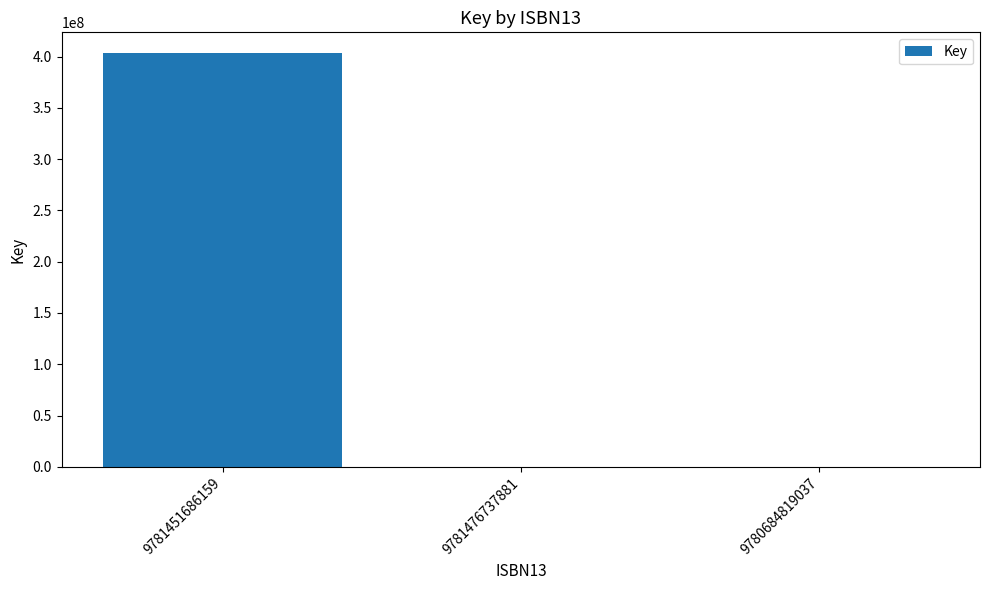

Reading right to left, transcribe all the data shown in this chart.

9780684819037=5043	9781476737881=5043	9781451686159=403612433